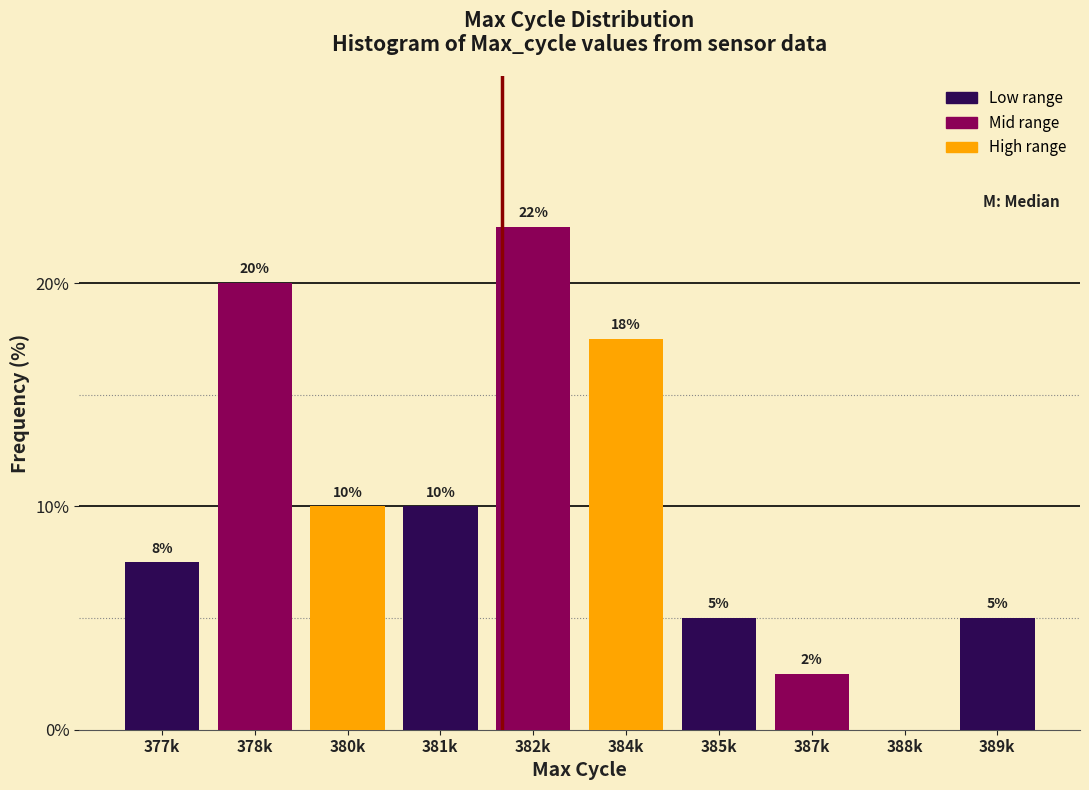

At which category does the chart reach its peak across all series?

382k